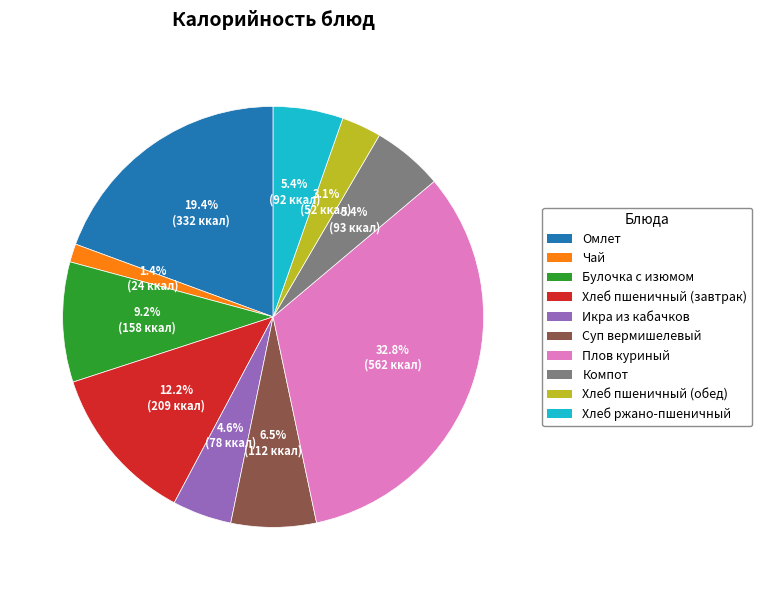

What is the ratio of the value at Булочка с изюмом to the value at Хлеб пшеничный (завтрак)?

0.8